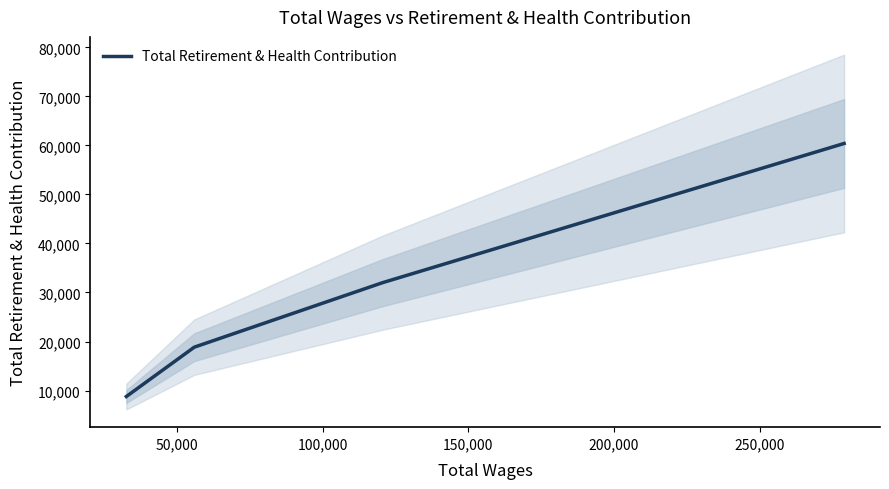

True or false: Total Retirement & Health Contribution has more than 1 points higher than both neighbors.

False